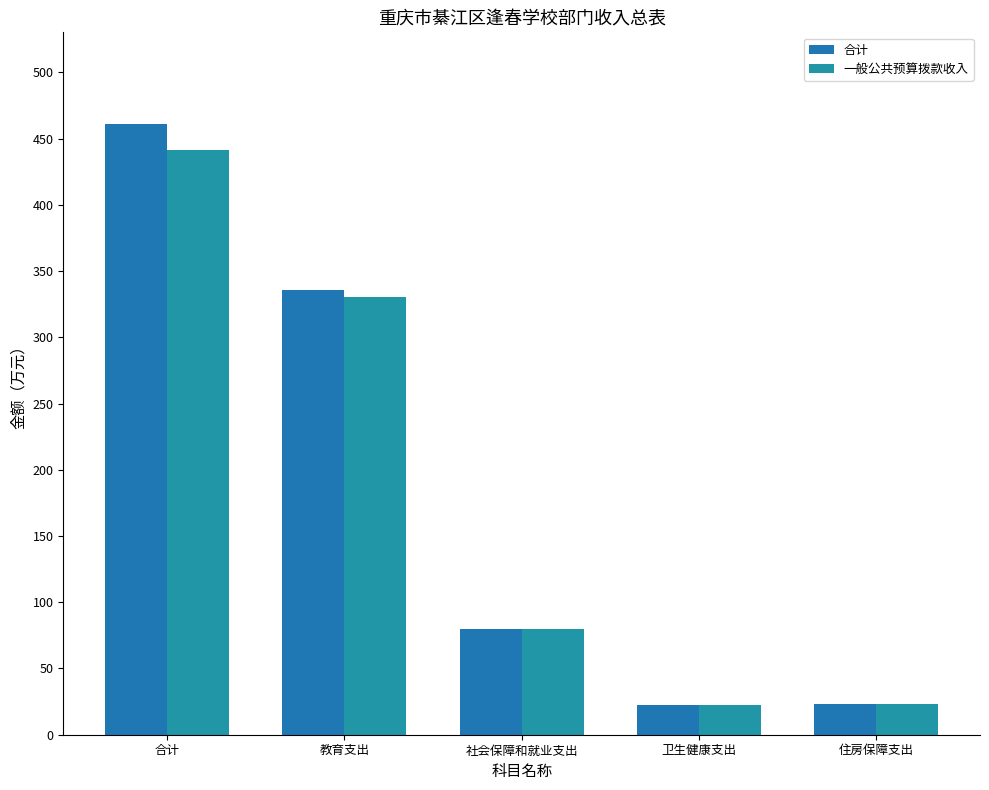

At which label does 一般公共预算拨款收入 first exceed 79?

合计